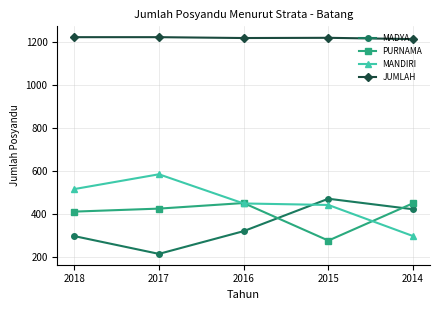

True or false: MADYA has more than 2 interior local peaks.

False